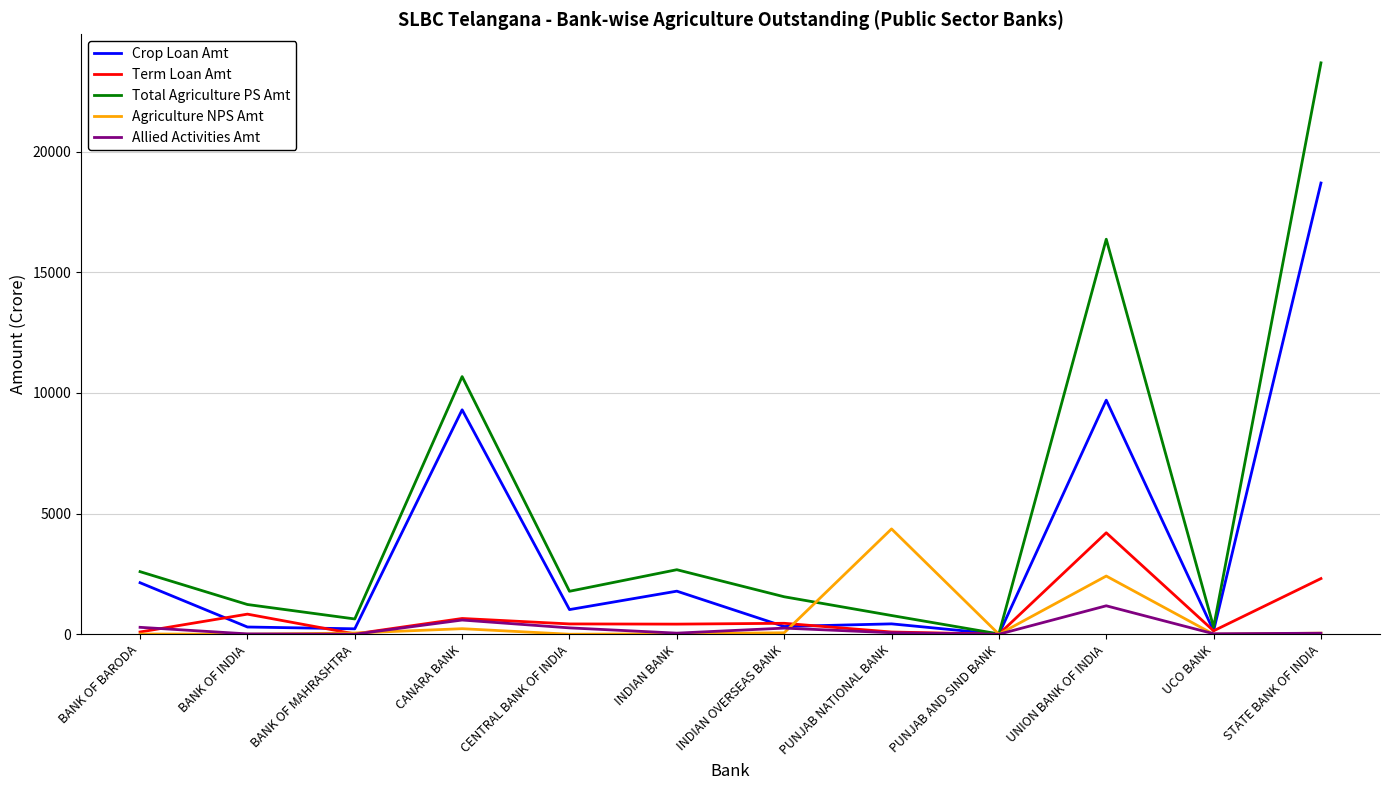

Where is Term Loan Amt nearest to the value 2103?

STATE BANK OF INDIA